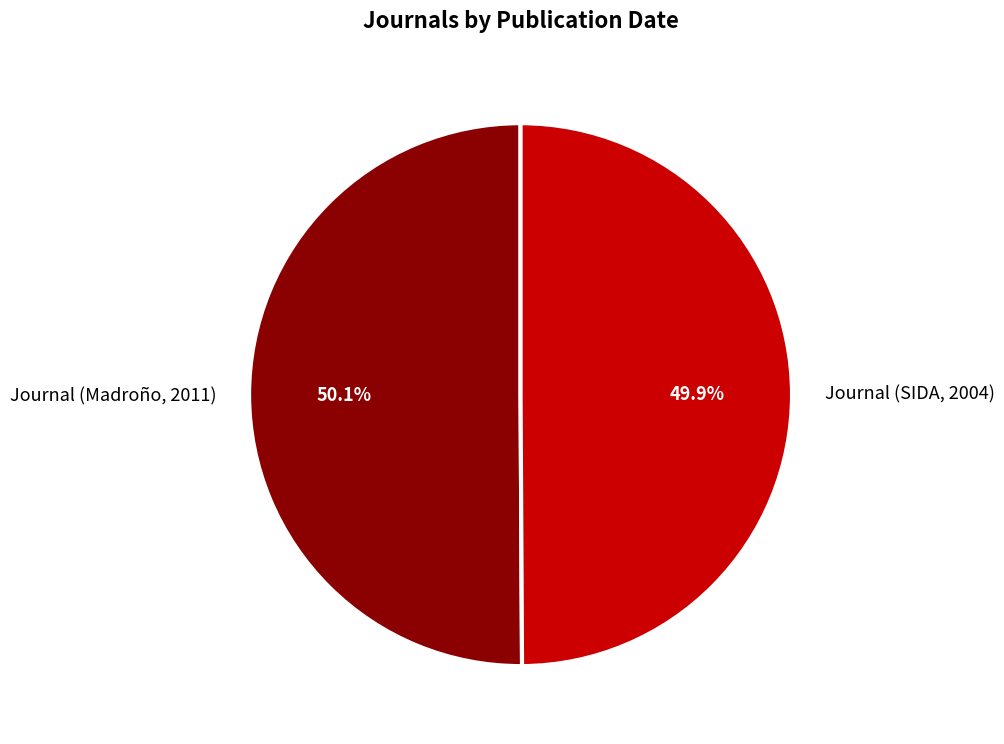

How many slices are in this pie chart?

2